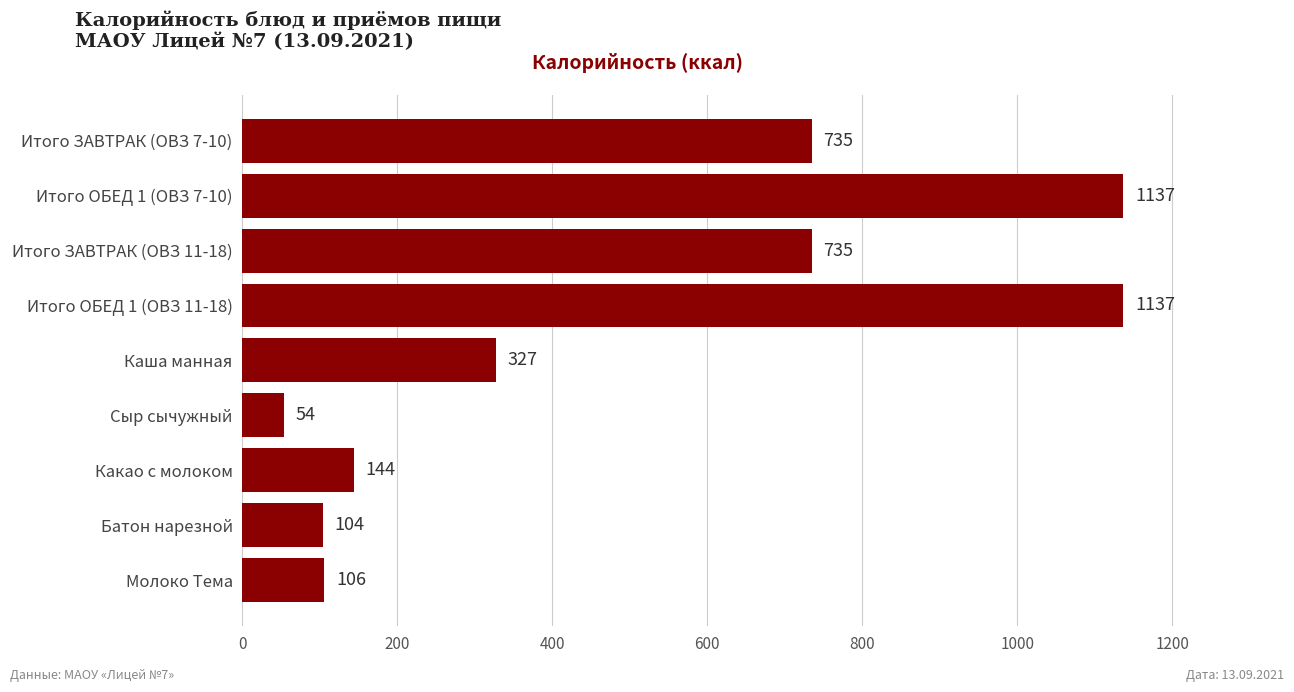

What is the value of the 1st bar from the top?

735